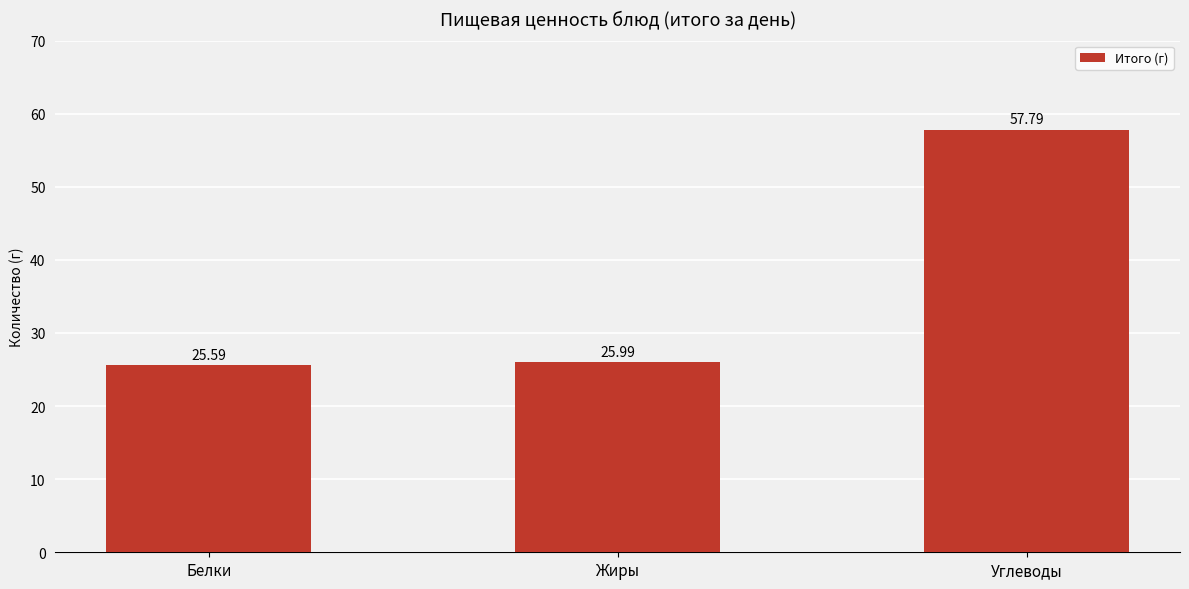

Where is the data nearest to the value 41?

Жиры